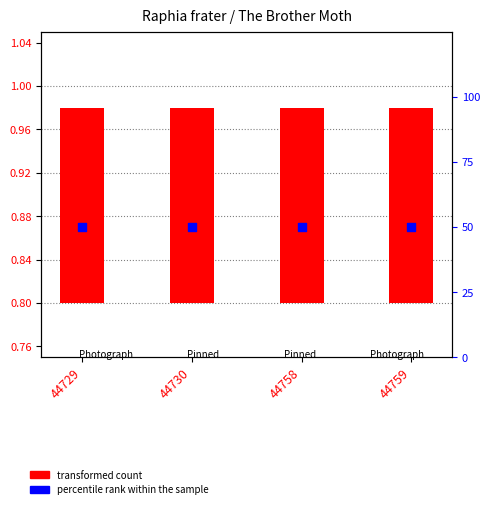

Which series reaches the minimum Y coordinate?

count